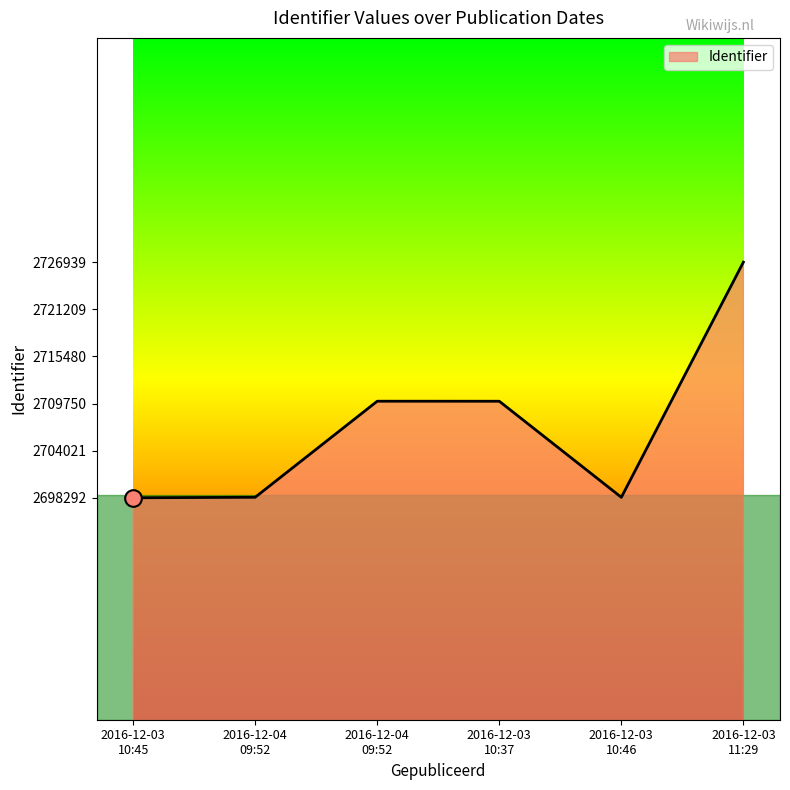

Where is the data nearest to the value 2712615?

2016-12-04 09:52